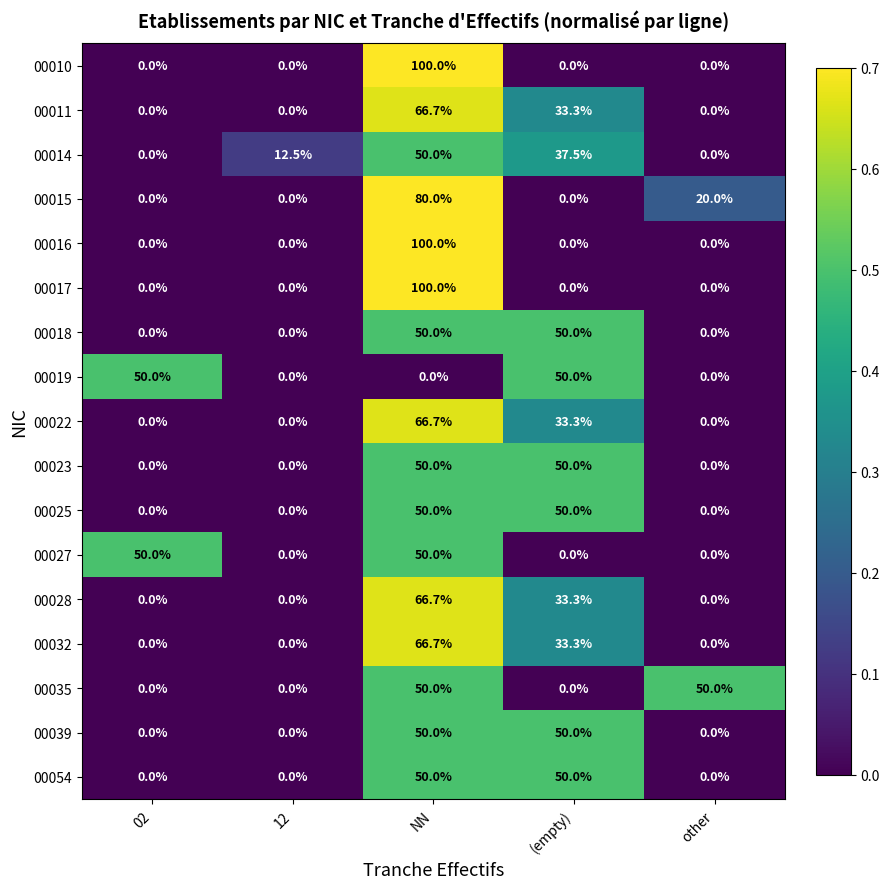

Which label corresponds to the largest value in the chart?

NN